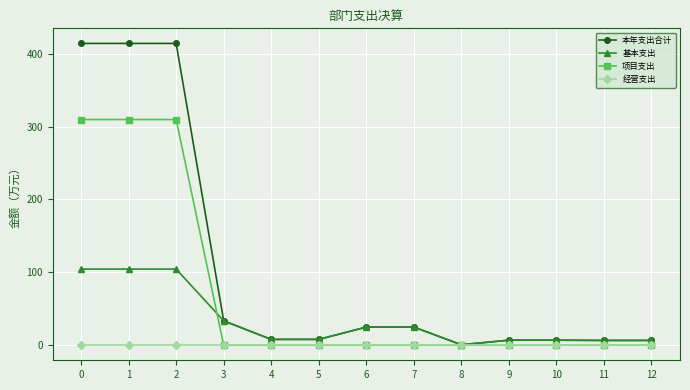

Rank the series at 0 from highest to lowest value.

本年支出合计, 项目支出, 基本支出, 经营支出